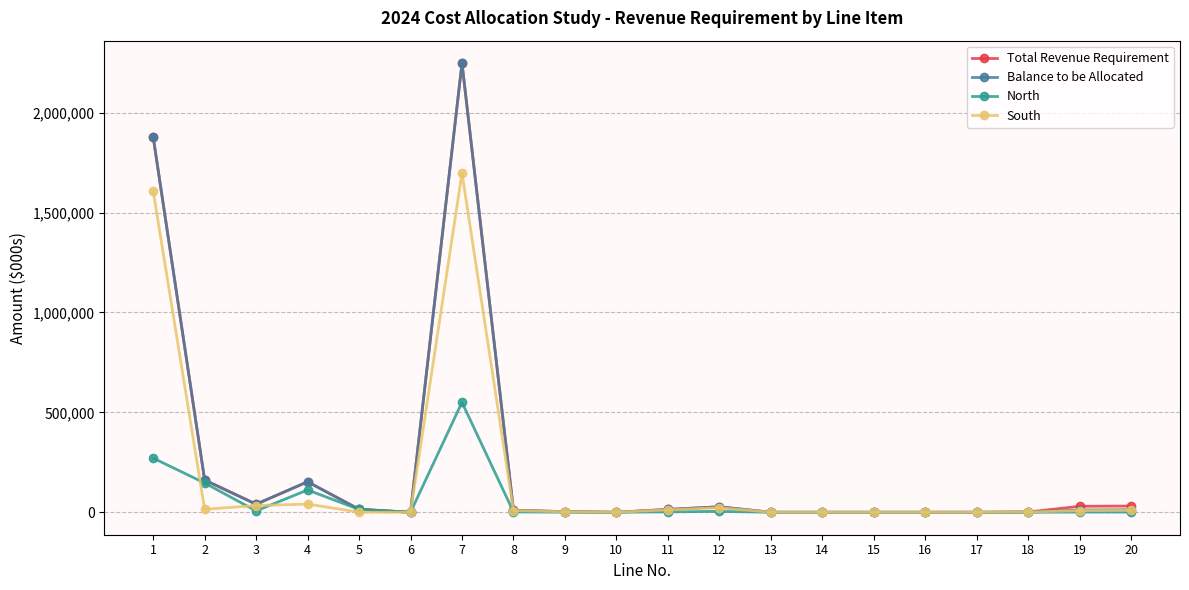

The value of South at 17 is -548820.0. True or false?

False